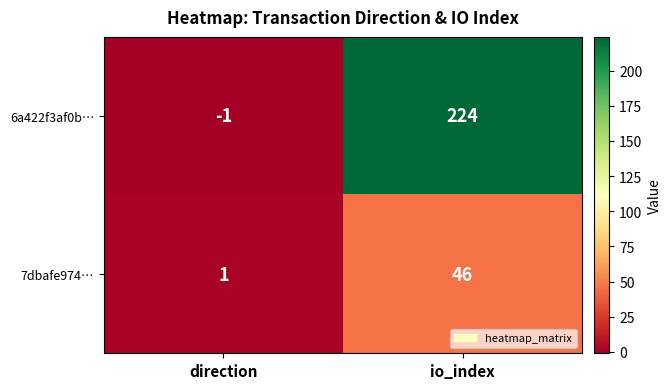

What is the average value of the 7dbafe974… series?

24